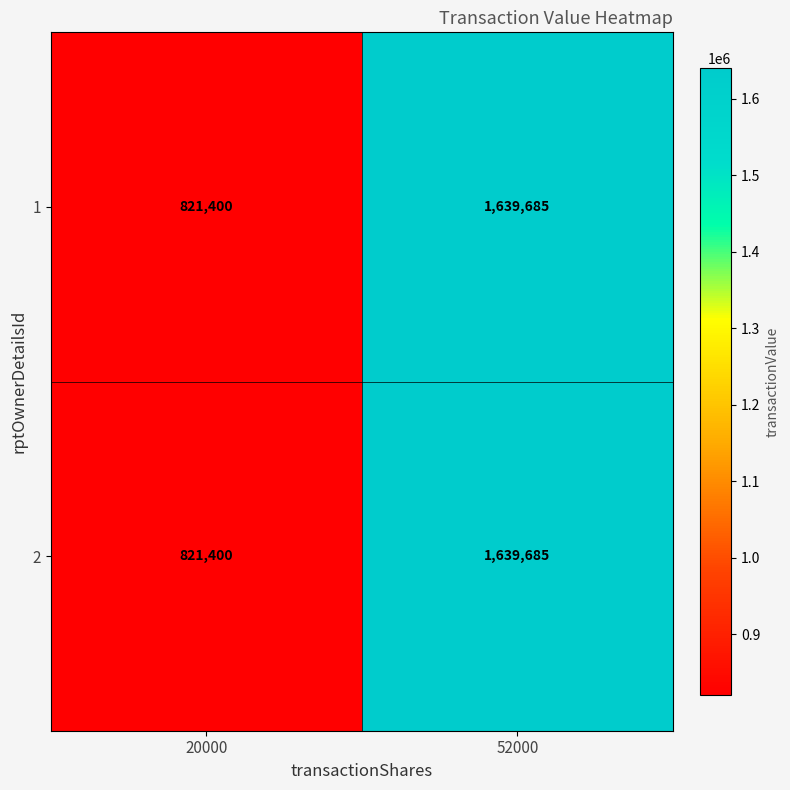

Count the number of data series in this chart.

2